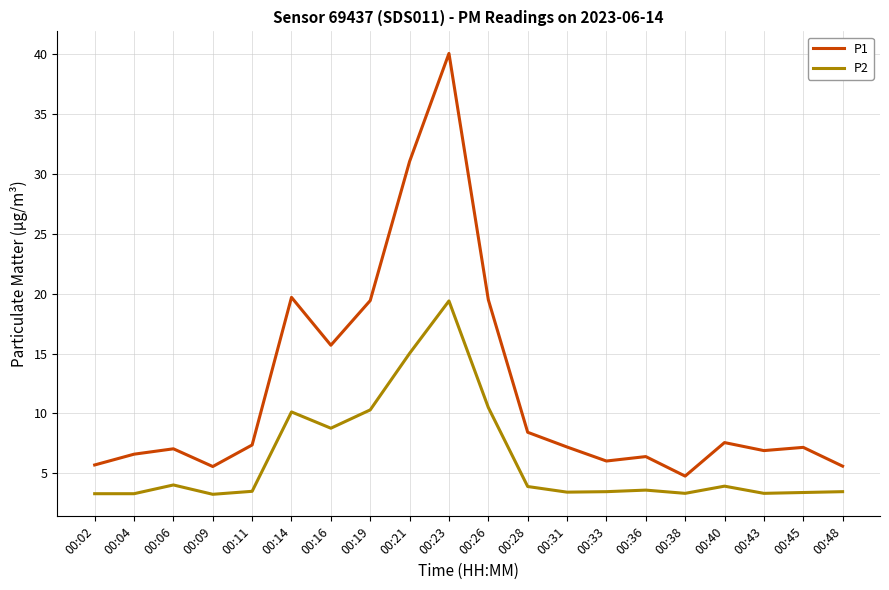

Which series changed the most between 00:38 and 00:48?

P1